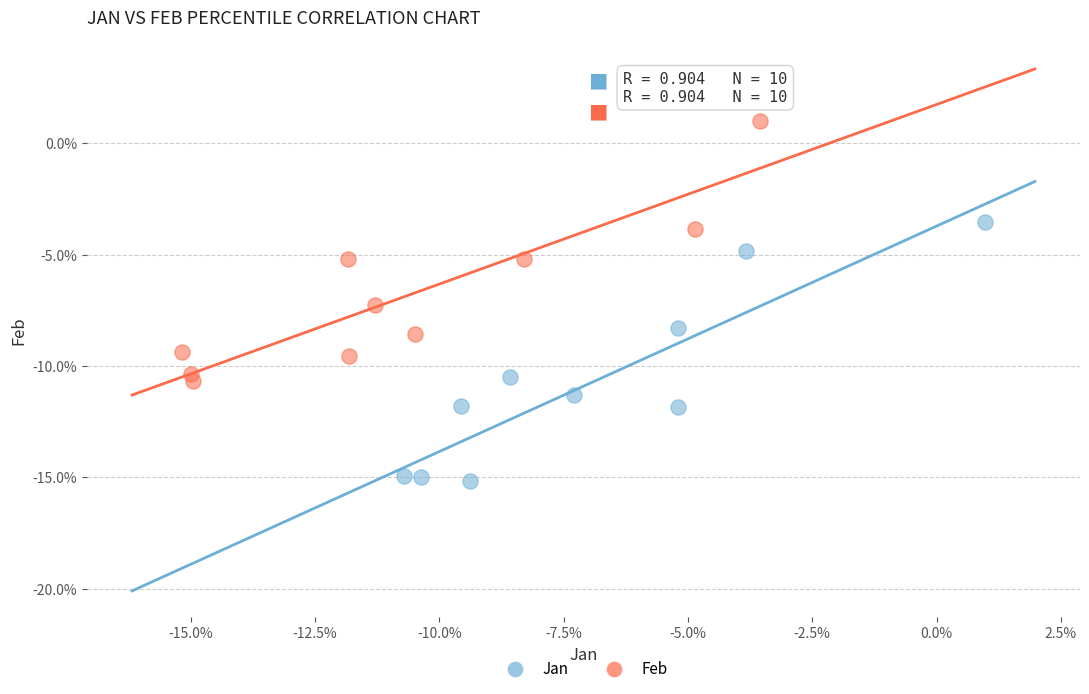

What are all the series names shown in the legend?

Jan, Feb